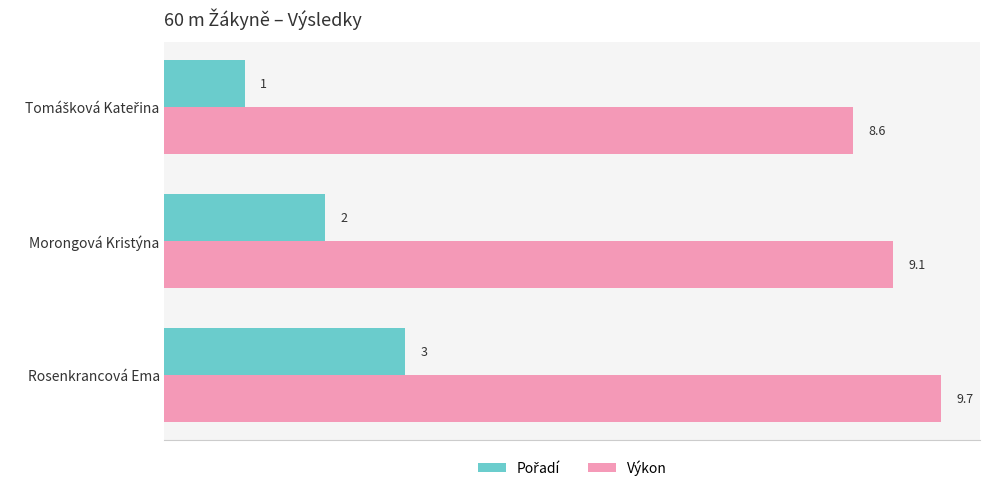

What is the sum of all Výkon values?

27.4